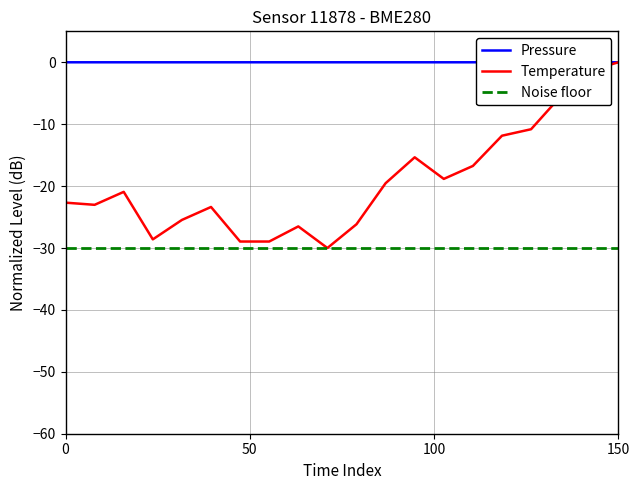

How many intersections are there between Pressure and Temperature?

1